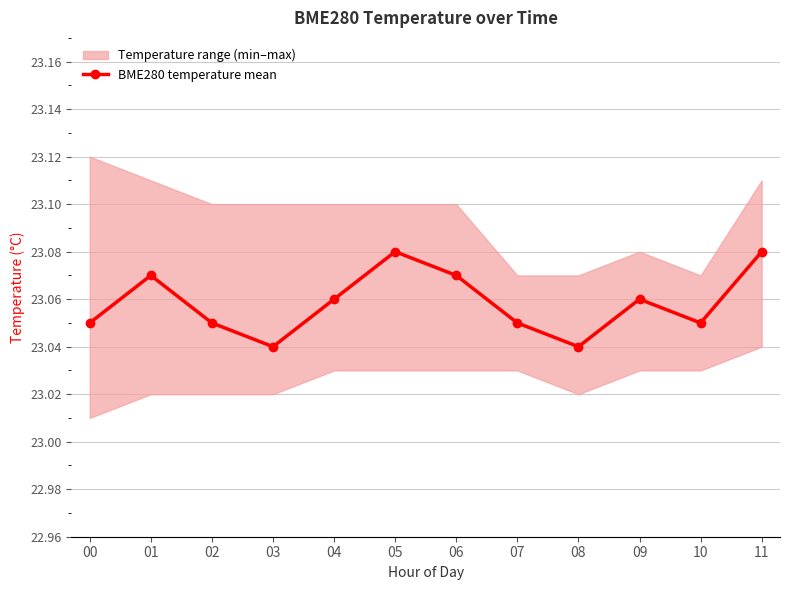

At which category does the chart reach its peak across all series?

05